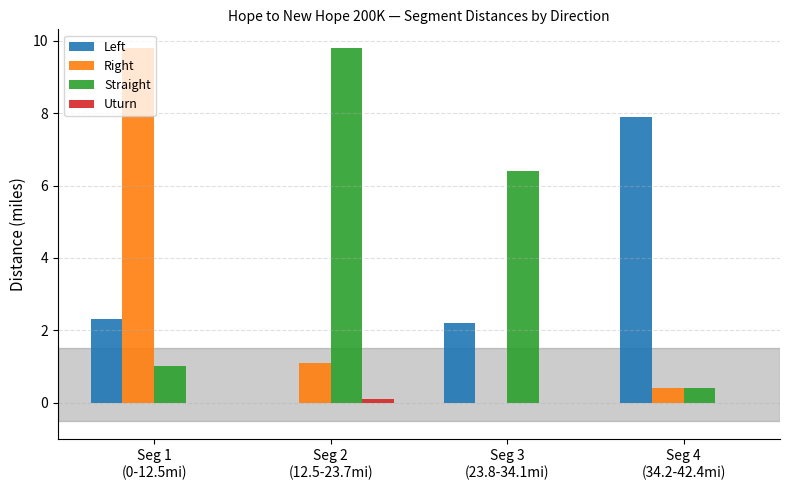

What is the maximum value for Straight?

9.8